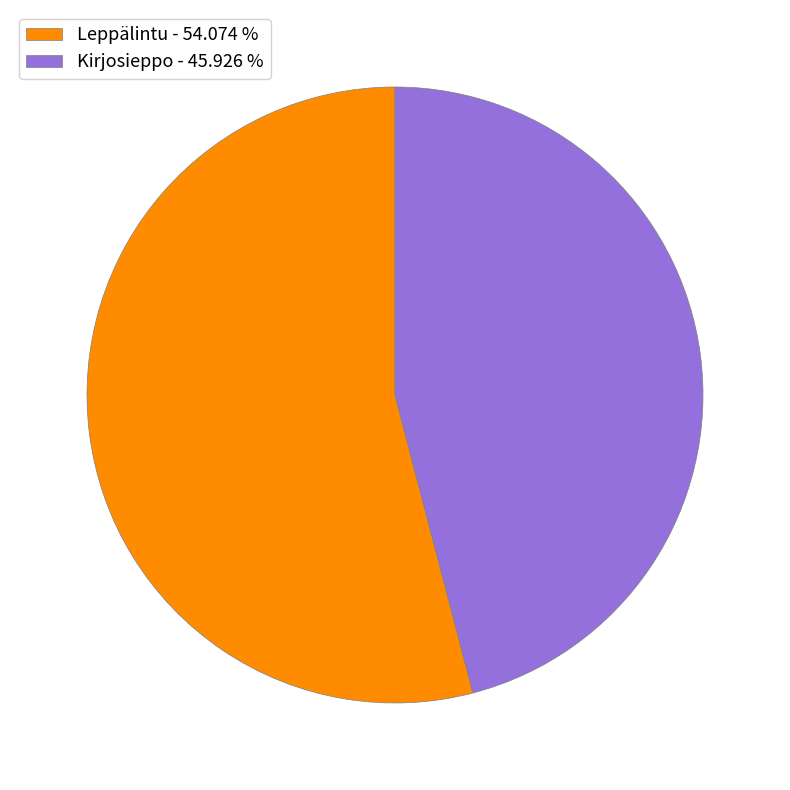

True or false: Kirjosieppo accounts for 39% of the total.

False